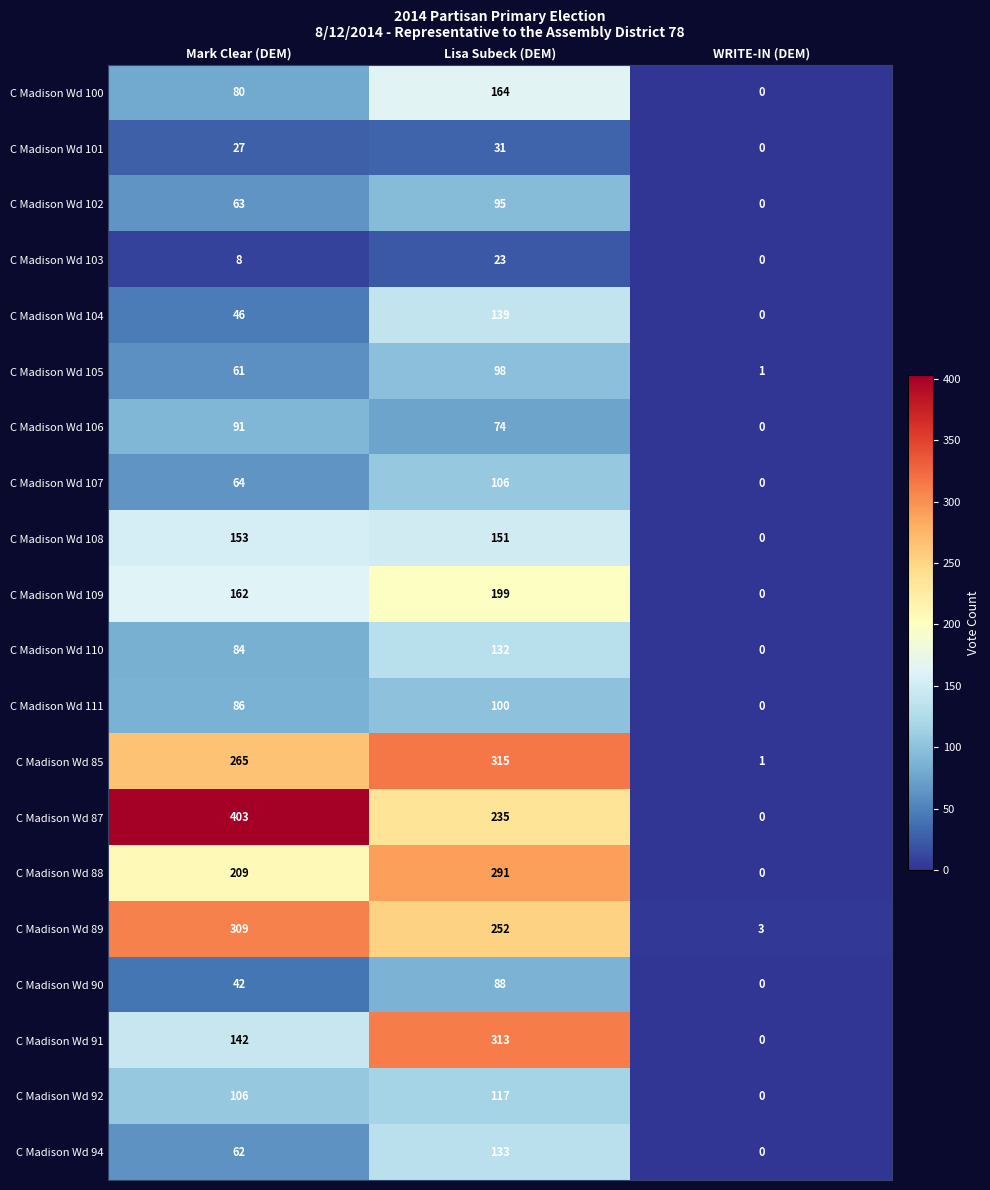

At which label is C Madison Wd 109 closest to 99?

Mark Clear (DEM)